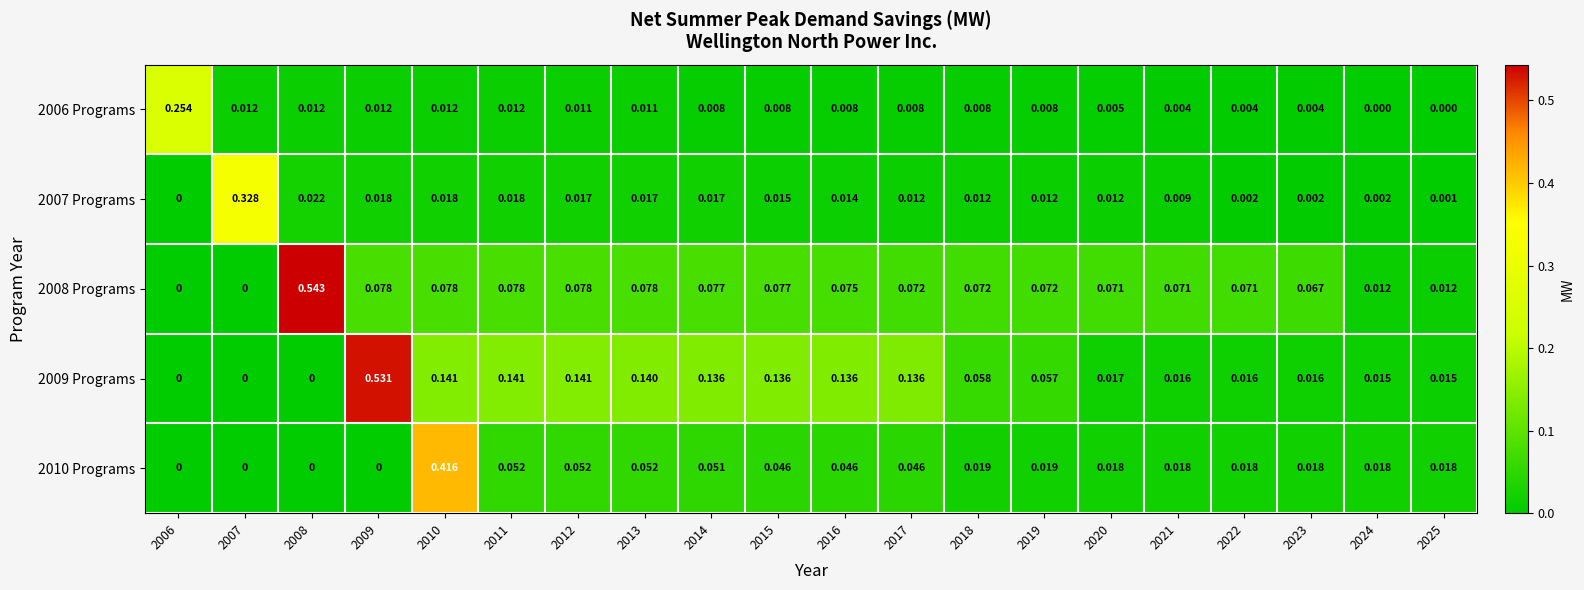

Is the value of 2006 Programs at 2007 greater than the value of 2008 Programs at 2010?

No